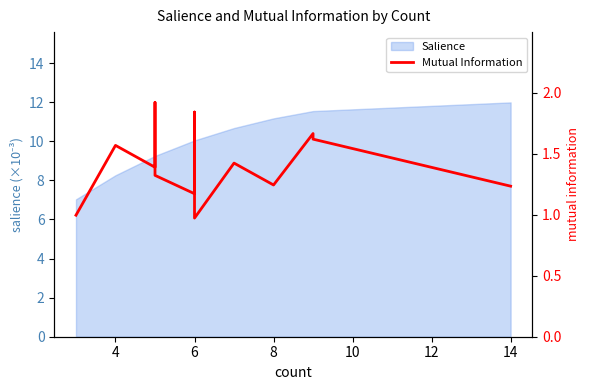

How many points are lower than both their immediate neighbors (excluding endpoints)?

4